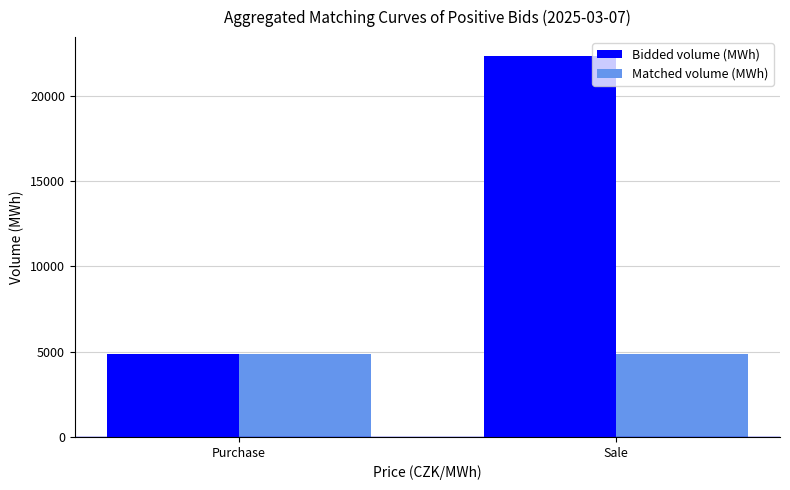

The value of Matched volume (MWh) at Purchase is 2032.7. True or false?

False